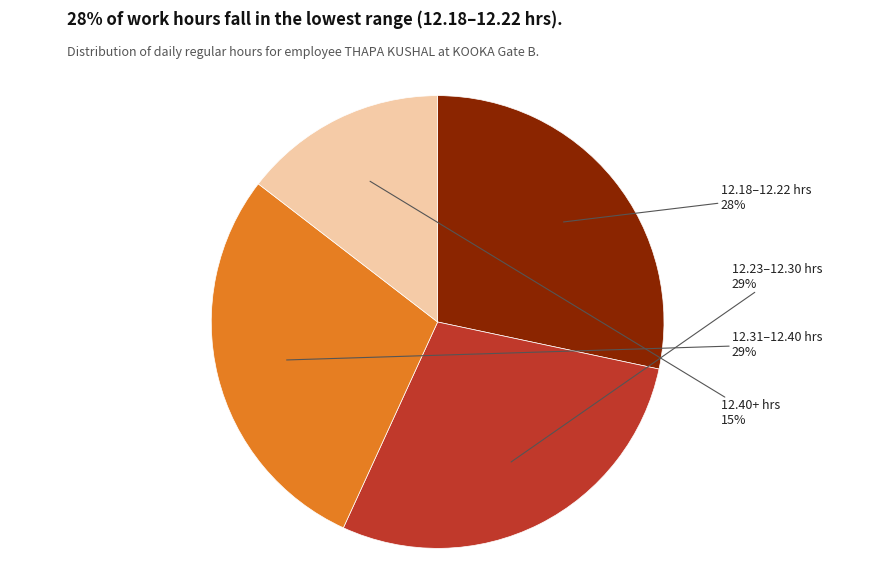

To the nearest percent, what is the average slice percentage?

25%